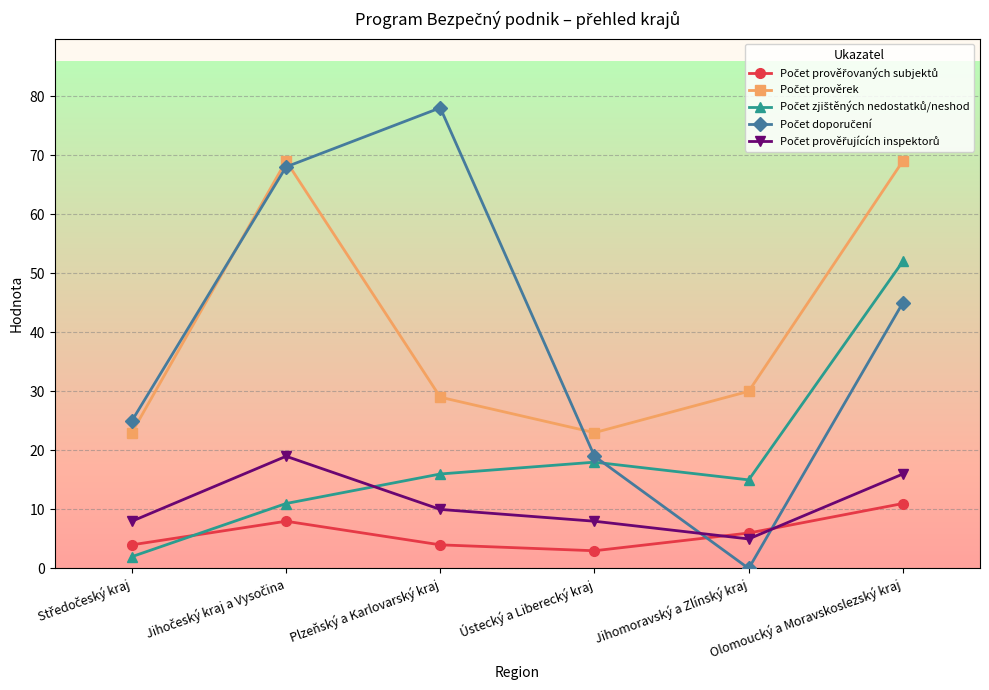

What is the label of the 6th point from the left?

Olomoucký a Moravskoslezský kraj